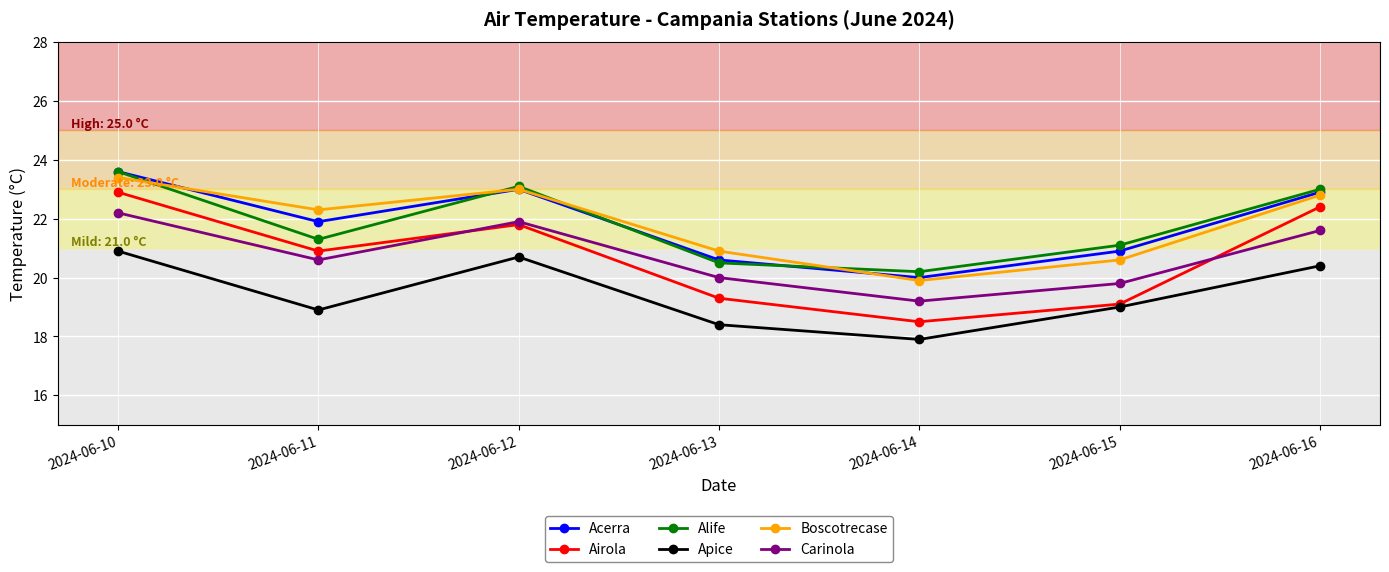

The Acerra series shows 20.6 at 2024-06-13. True or false?

True